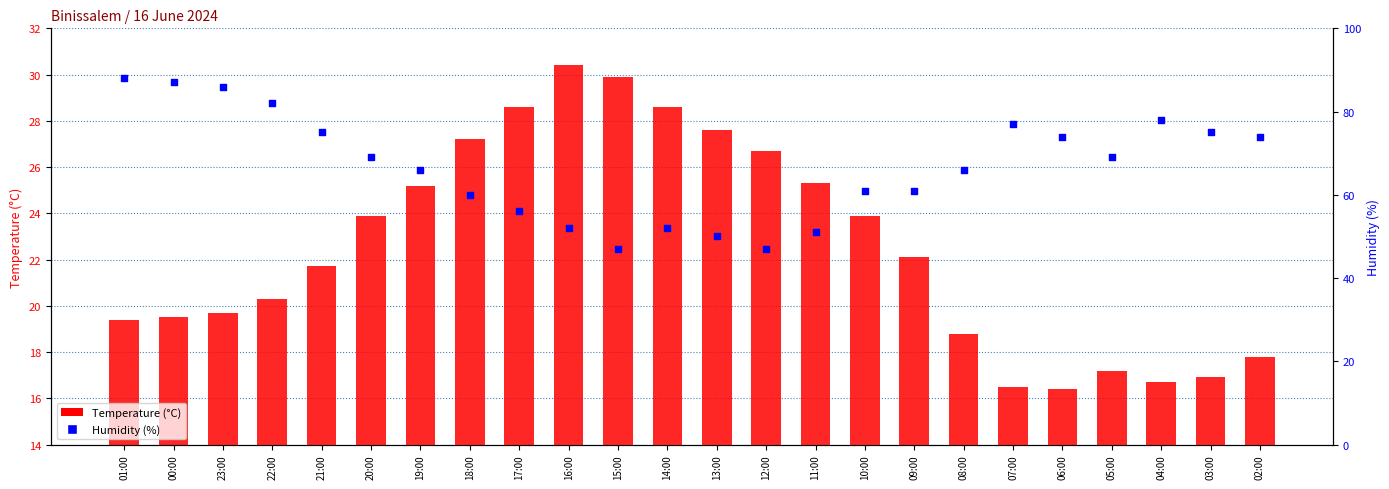

Which series has the largest Y range (max minus min)?

Humidity (%)